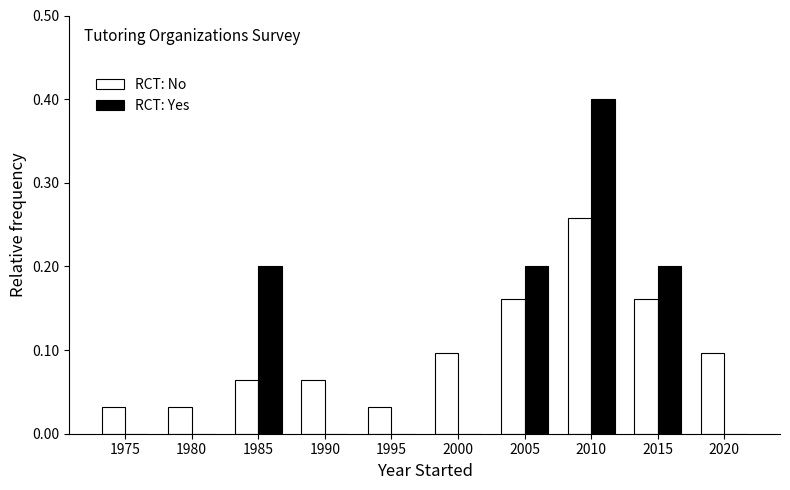

What is the maximum value shown in the chart?

0.4